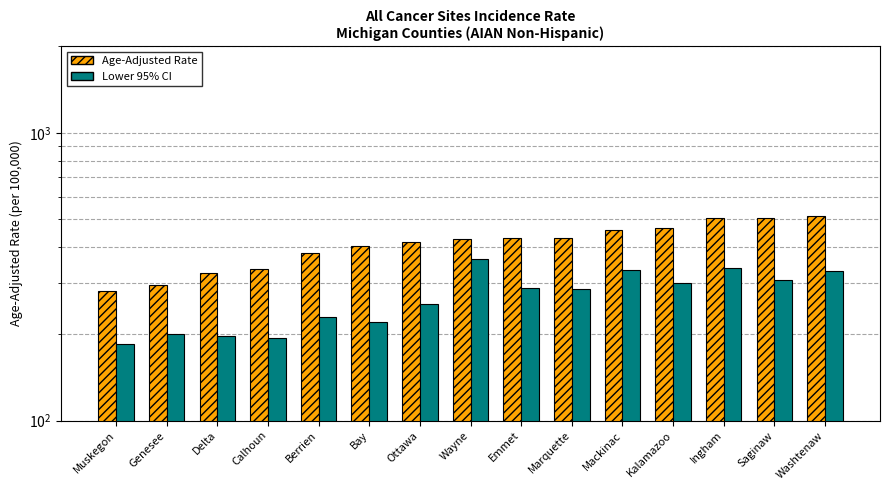

What is the difference between the second highest and second lowest values in the Lower 95% CI series?

146.7